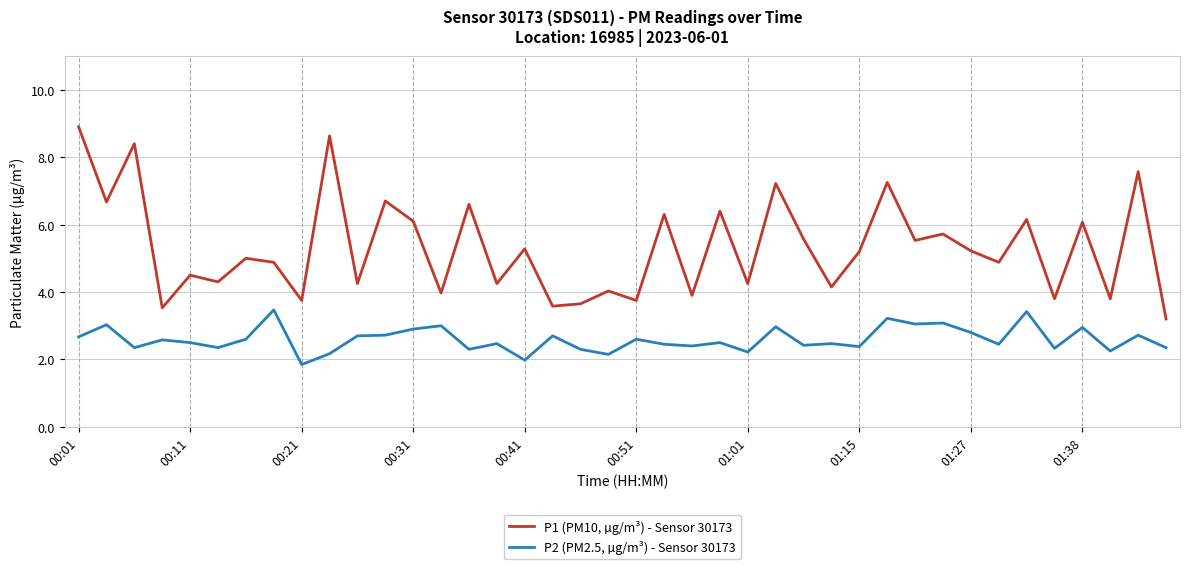

What is the maximum value for P2 (PM2.5, µg/m³) - Sensor 30173?

3.5